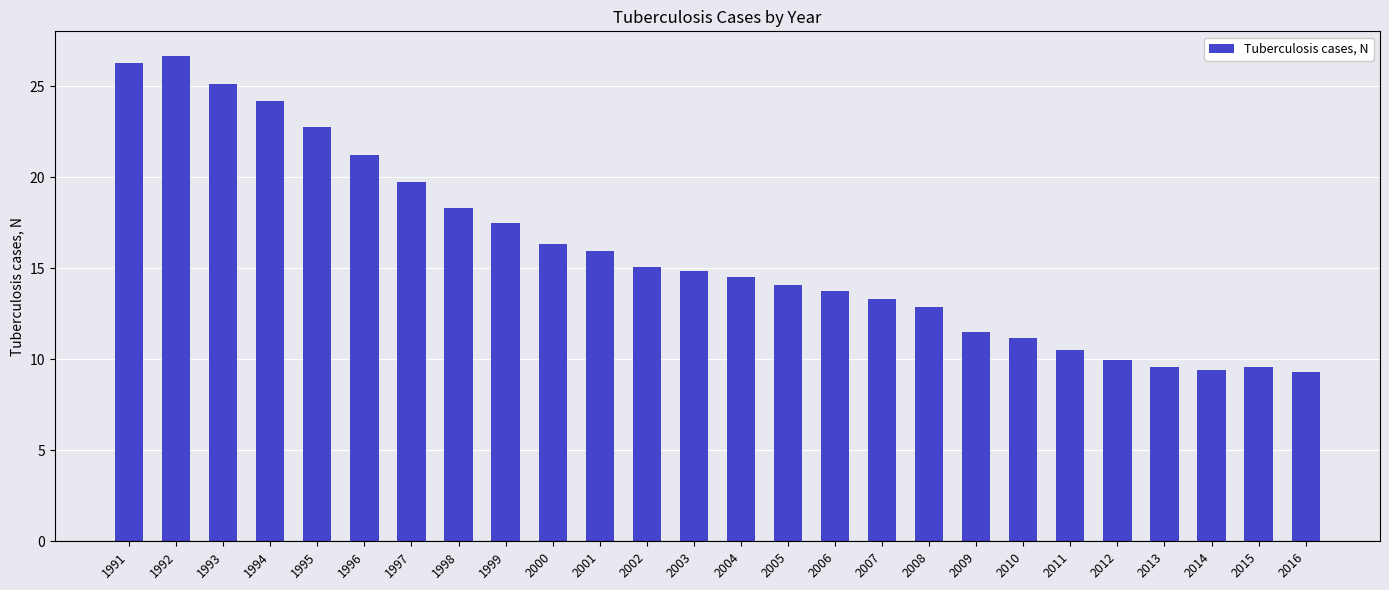

What is the sum of all values?

413.2